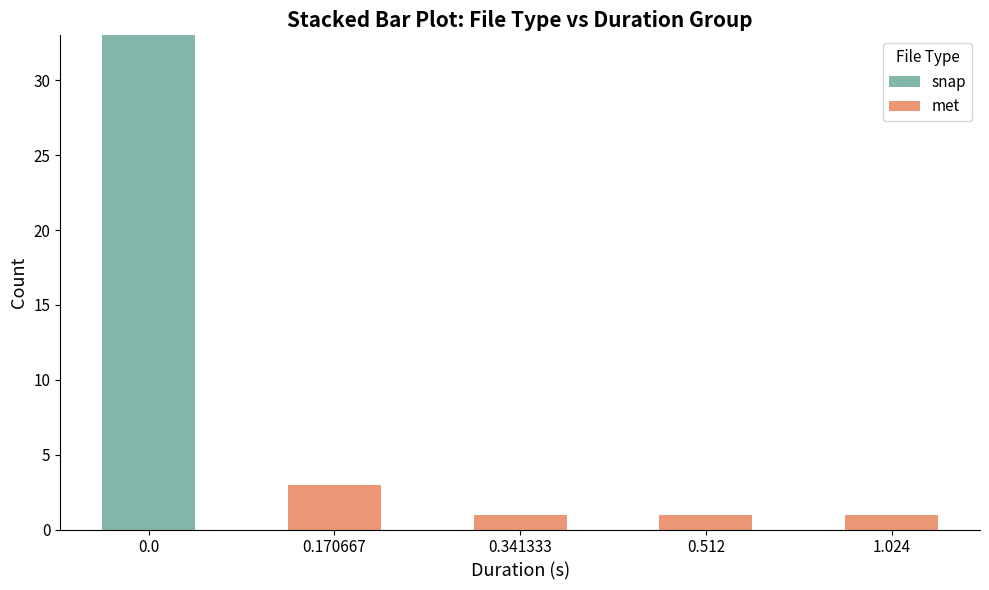

The snap series shows -15 at 1.024. True or false?

False